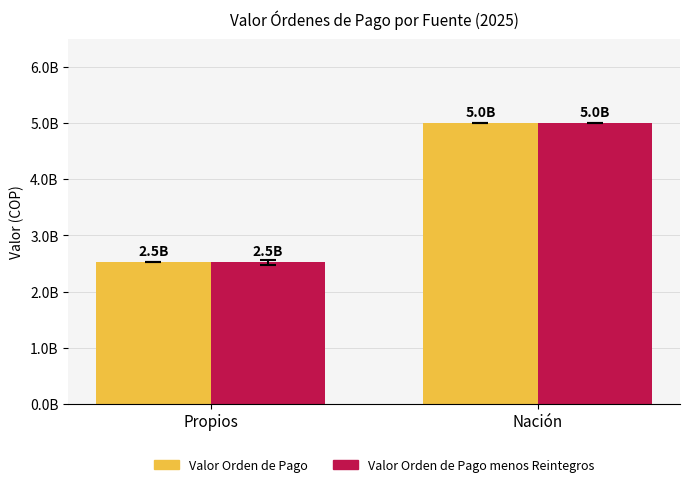

What is the label of the 2nd bar from the right?

Propios